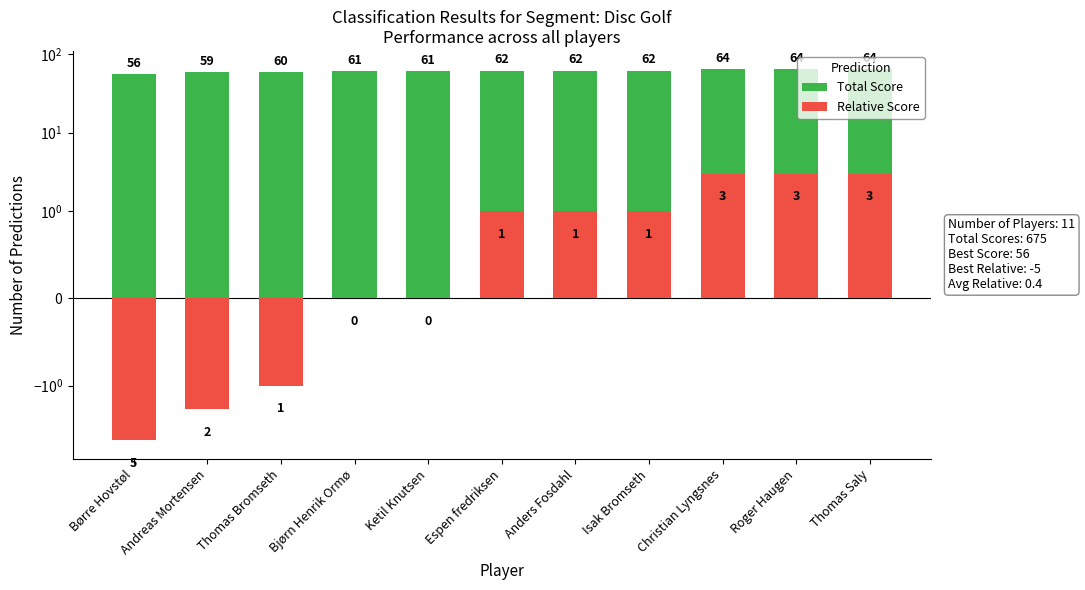

How many groups of bars are there?

11